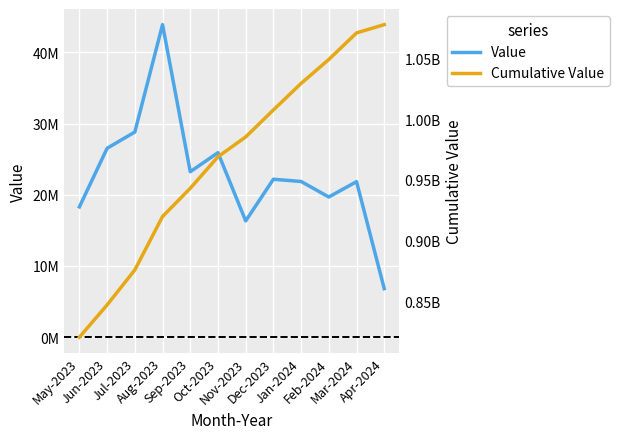

Which category has the lowest value in the Value series?

Apr-2024